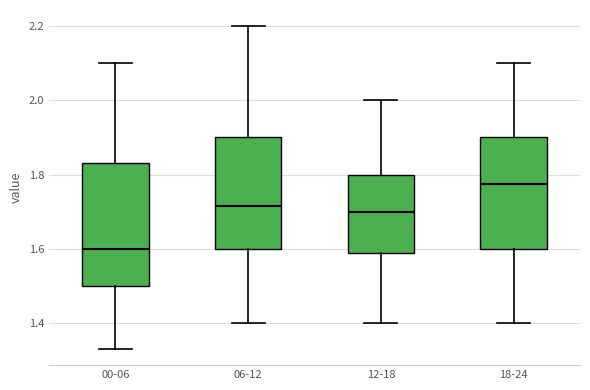

Which box is the tallest, from its lower edge to its upper edge?

00-06